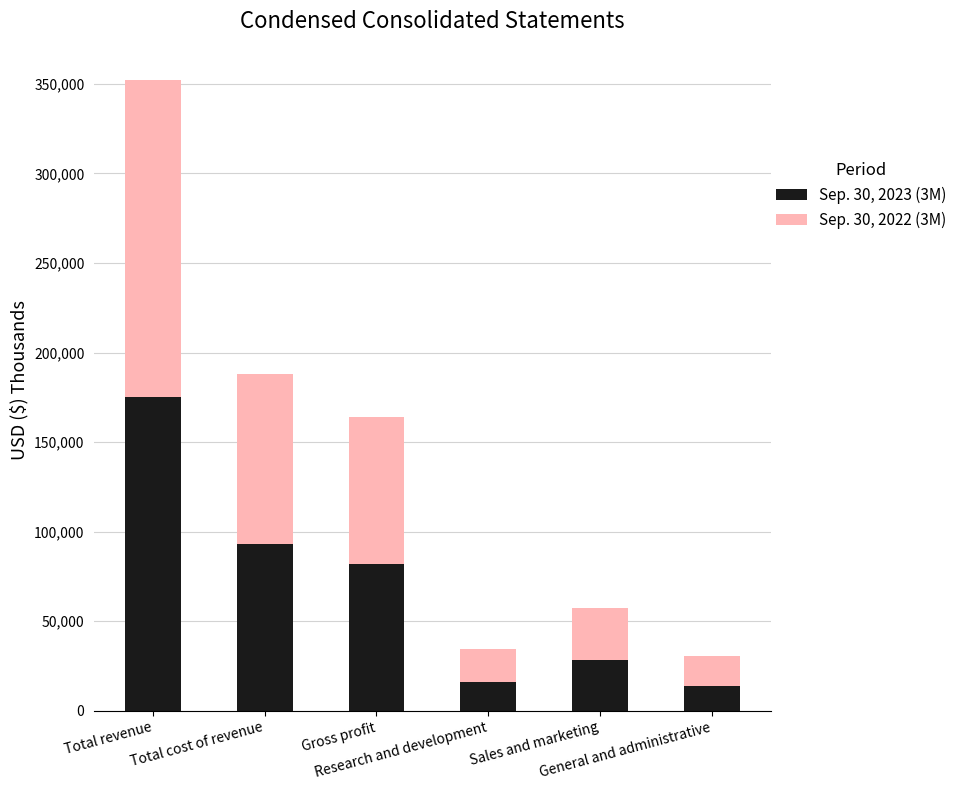

What is the highest value of the Sep. 30, 2023 (3M) series?

174909